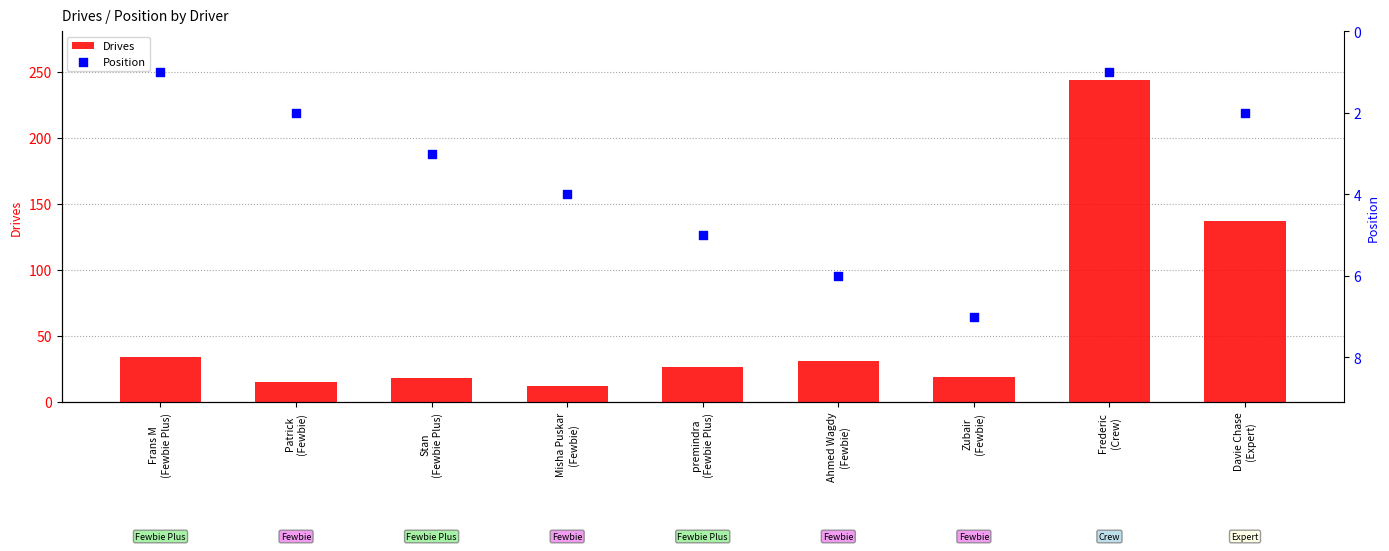

At how many categories does at least one series exceed 82?

2